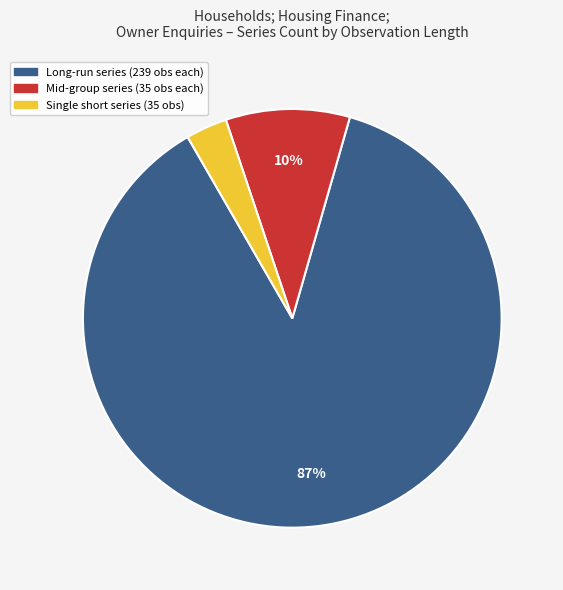

Does any single category account for the majority?

Yes